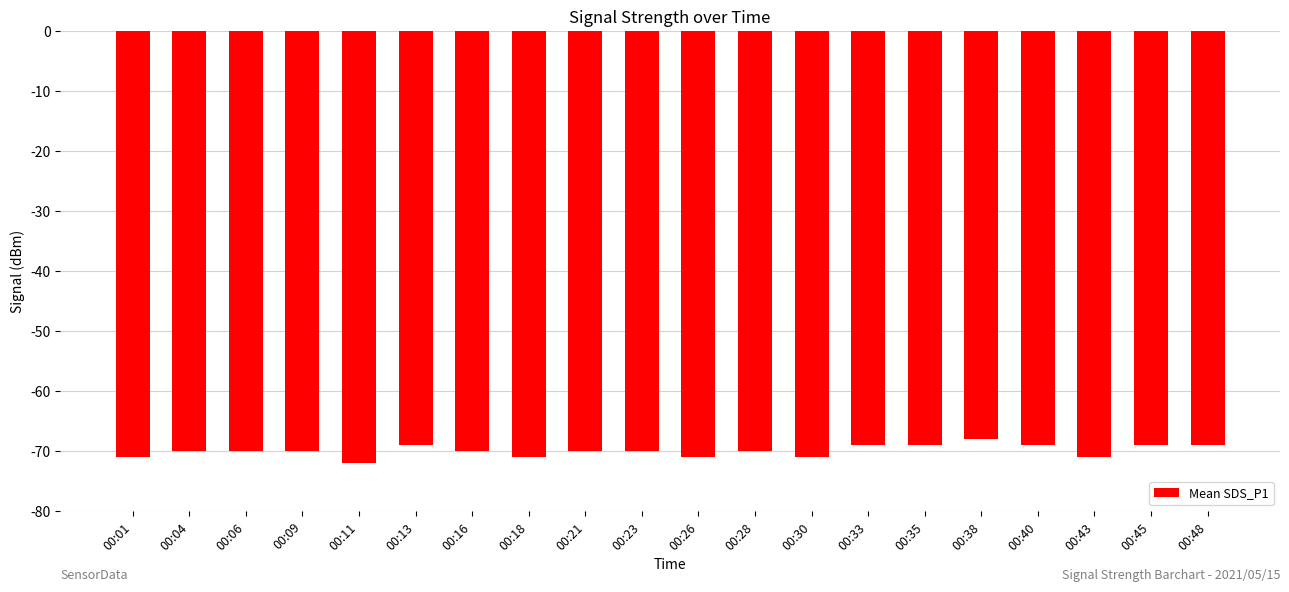

Between 00:38 and 00:18, which is larger?

00:38